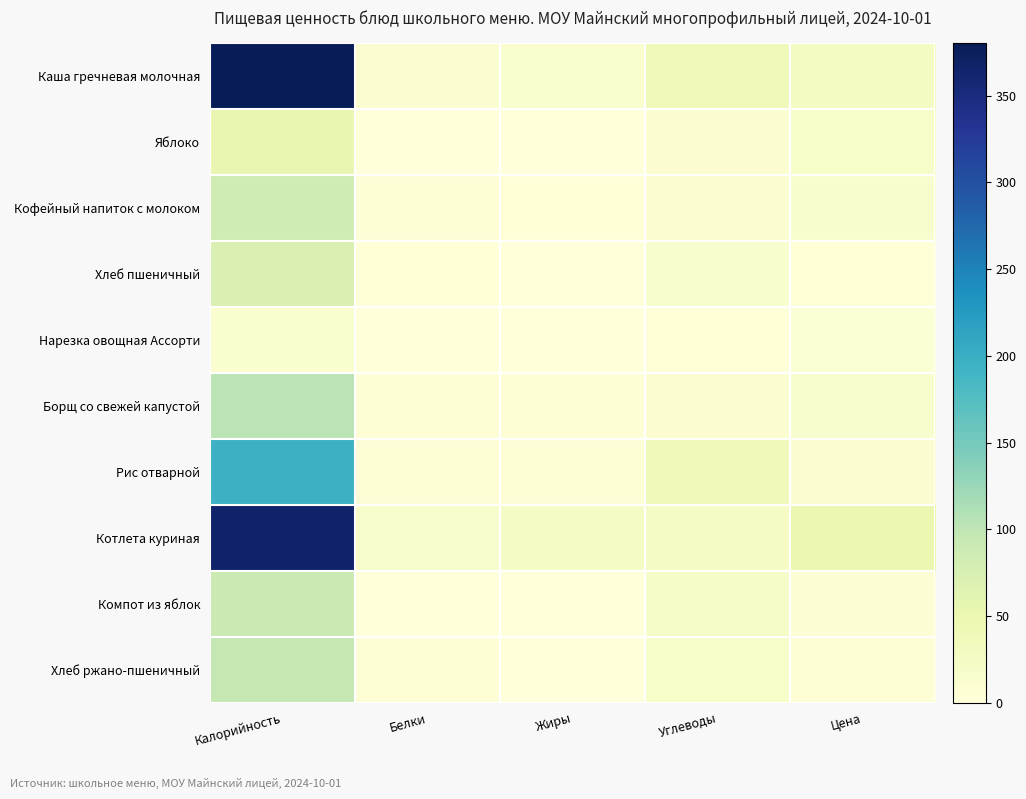

What is the maximum value shown in the chart?

380.3